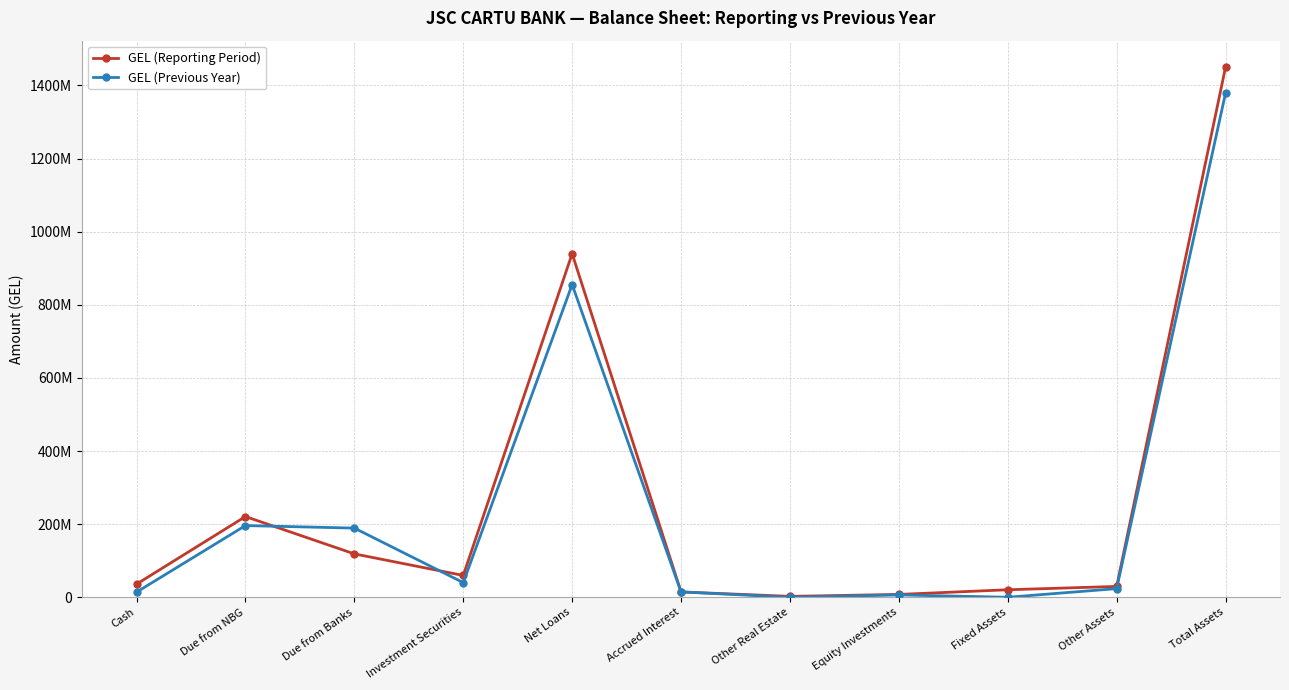

What is the value of the GEL (Previous Year) point at the 5th from the left?

855422066